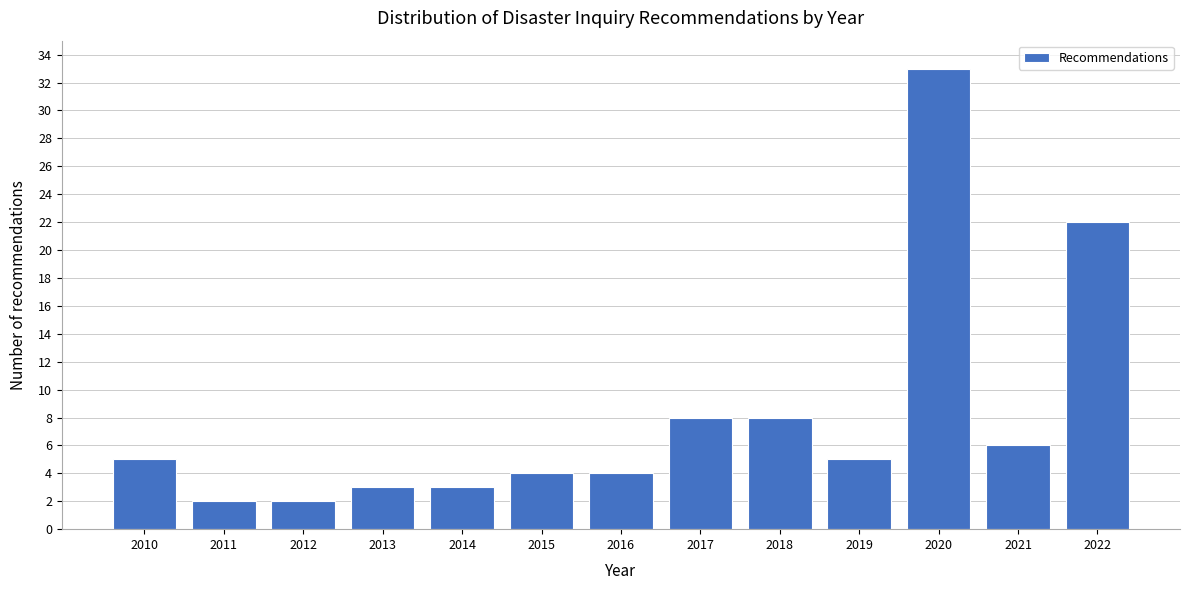

Reading left to right, list all the values displayed in this chart.

2010=5	2011=2	2012=2	2013=3	2014=3	2015=4	2016=4	2017=8	2018=8	2019=5	2020=33	2021=6	2022=22